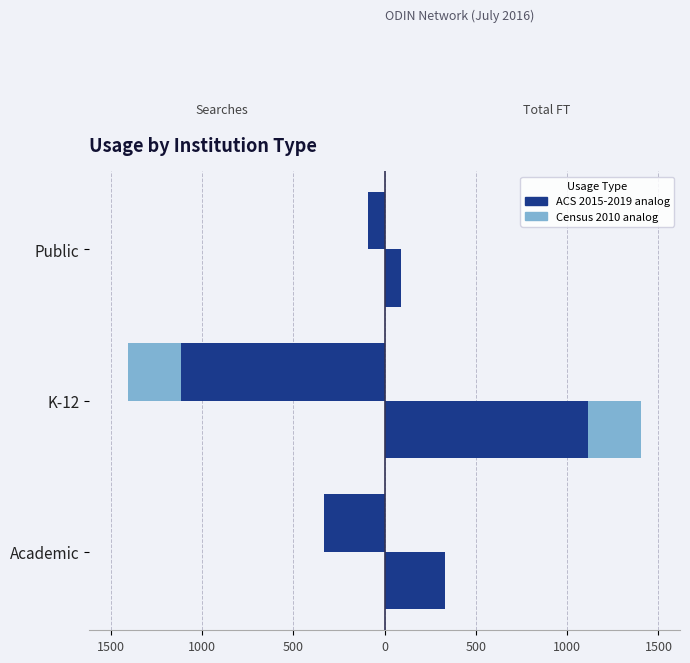

How many series are shown in this chart?

2